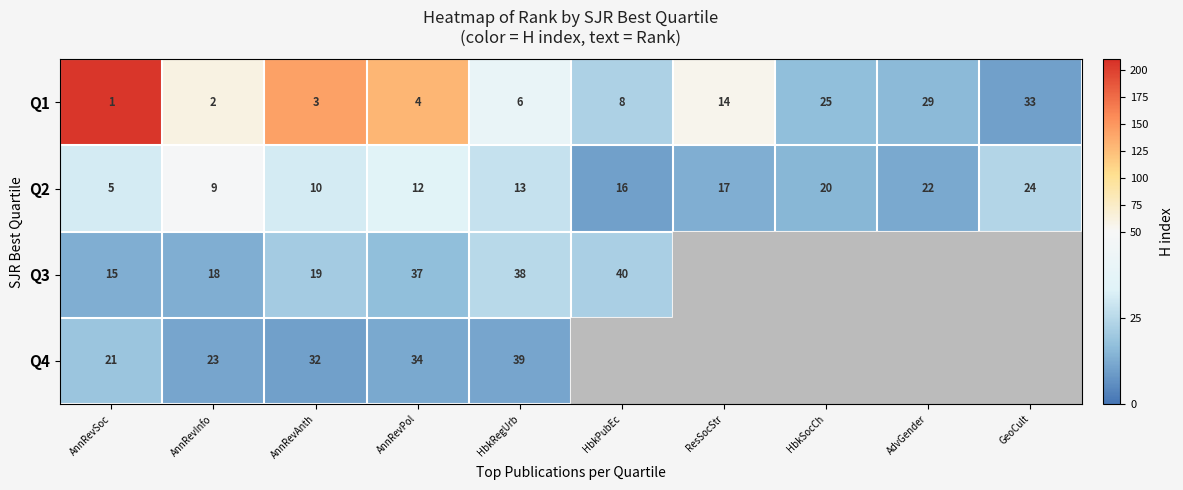

What is the highest value of the Q1 series?

33